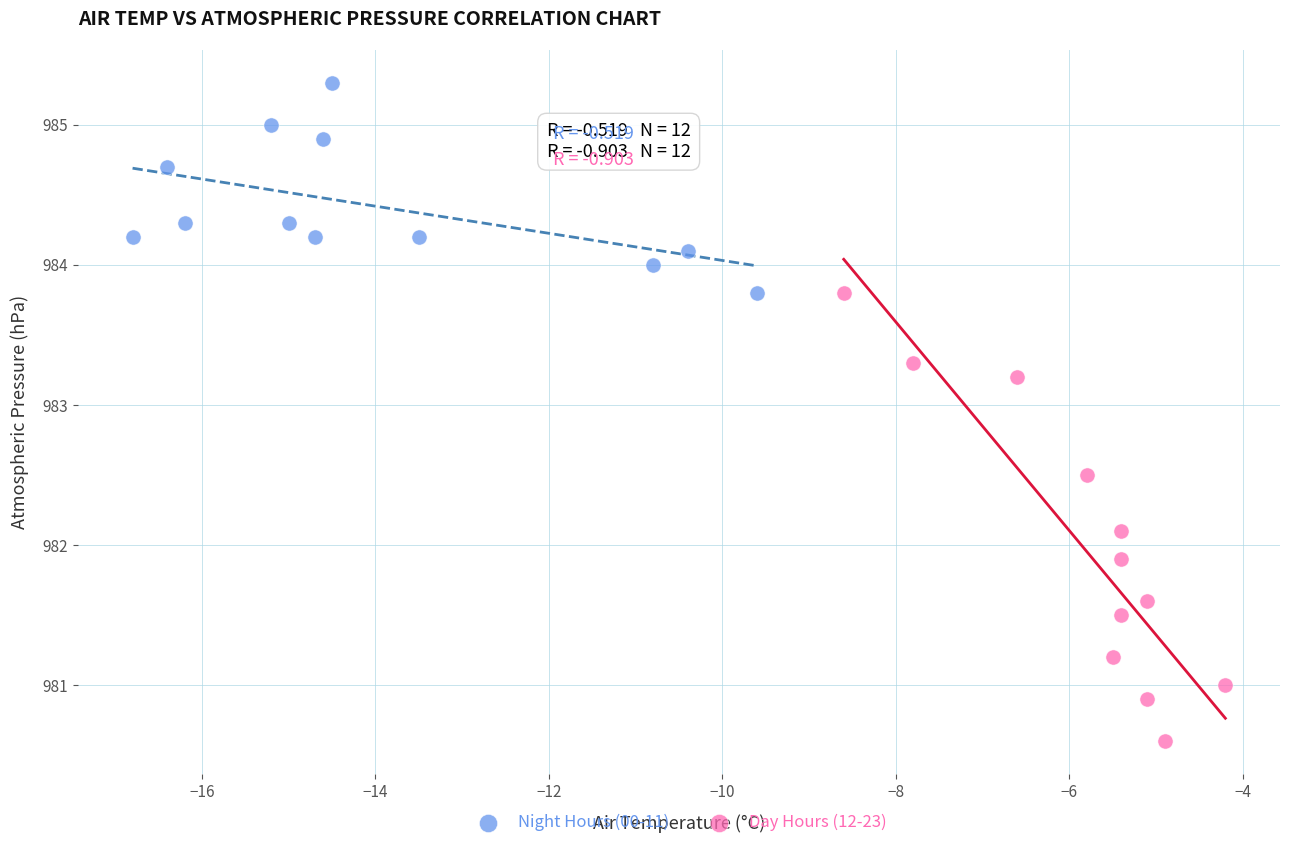

Which series reaches the minimum Y coordinate?

Day Hours (12-23)